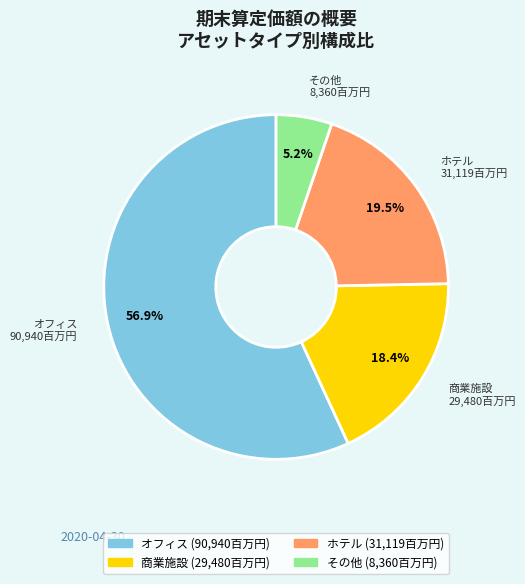

Approximately how many times larger is the value at 商業施設 compared to ホテル?

0.9